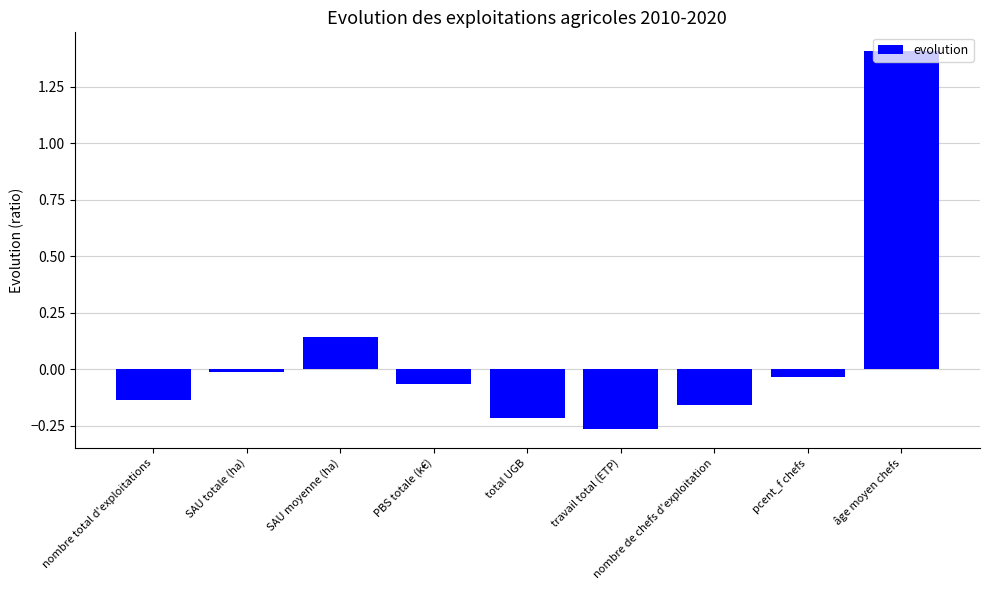

What is the label of the 4th bar from the left?

PBS totale (k€)